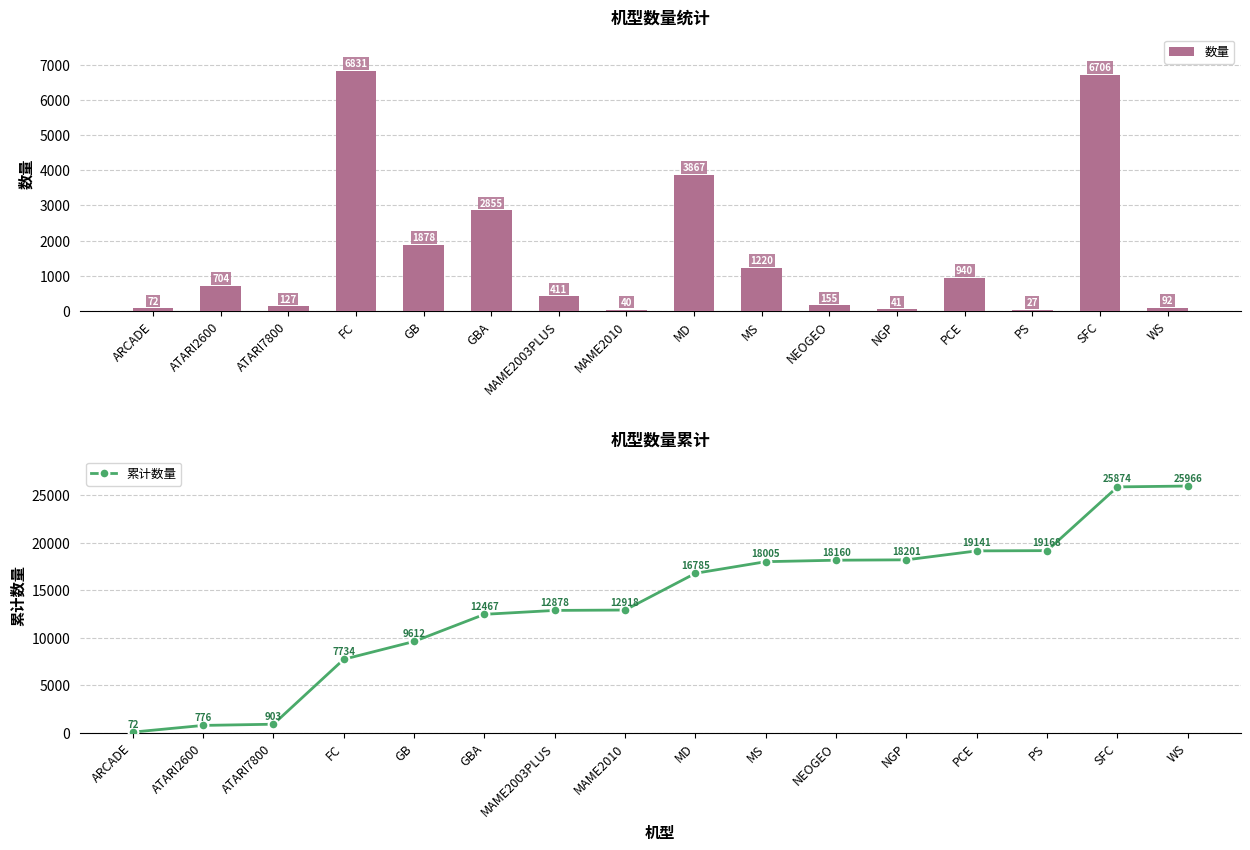

What is the total value across all series at SFC?

32580